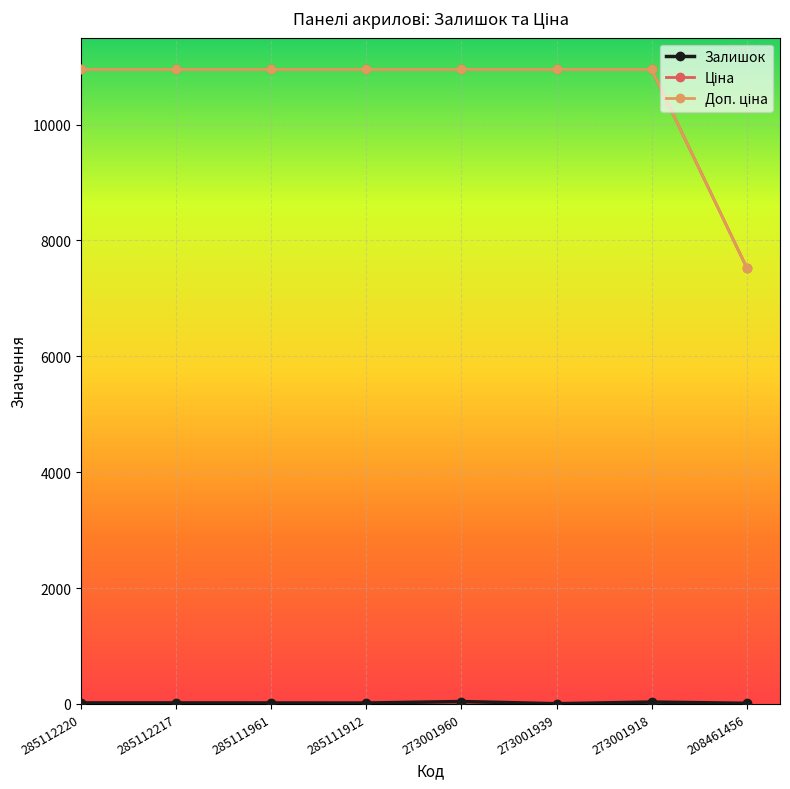

What is the sum of all Ціна values?

84194.5